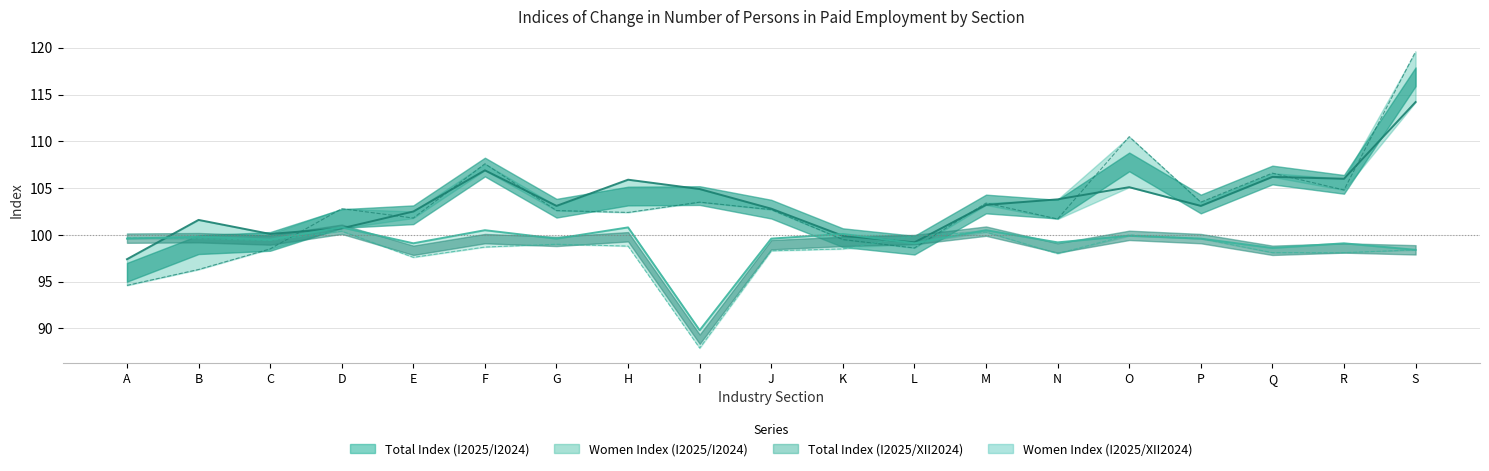

What is the spread (max minus min) of values at P?

3.9